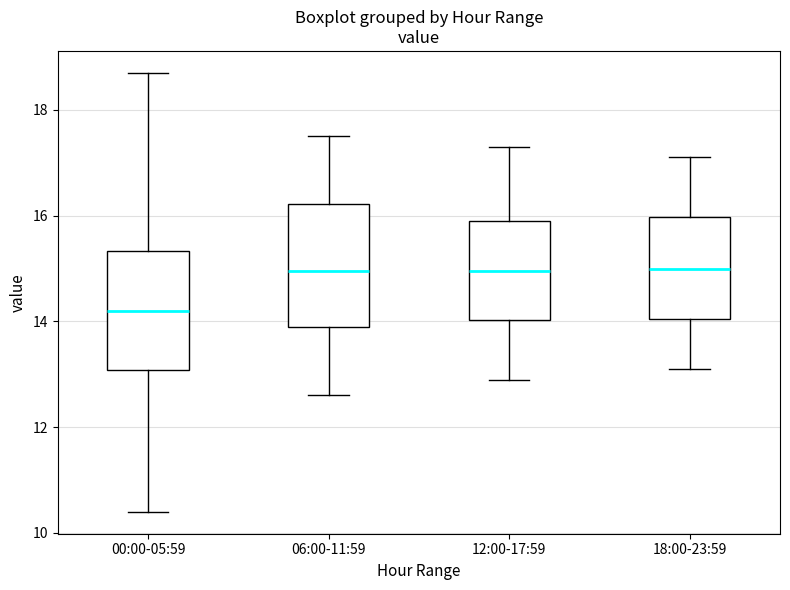

Reading left to right, read every box against the y-axis: the position of its median line, the range the box covers, and the ends of its whiskers. The values are not printed on the chart, so give them approximately, as read against the axis.

00:00-05:59: median 14.2, box 13.0 to 15.4, whiskers 10.4 to 18.8
06:00-11:59: median 15.0, box 14.0 to 16.2, whiskers 12.6 to 17.6
12:00-17:59: median 15.0, box 14.0 to 16.0, whiskers 13.0 to 17.4
18:00-23:59: median 15.0, box 14.0 to 16.0, whiskers 13.2 to 17.2